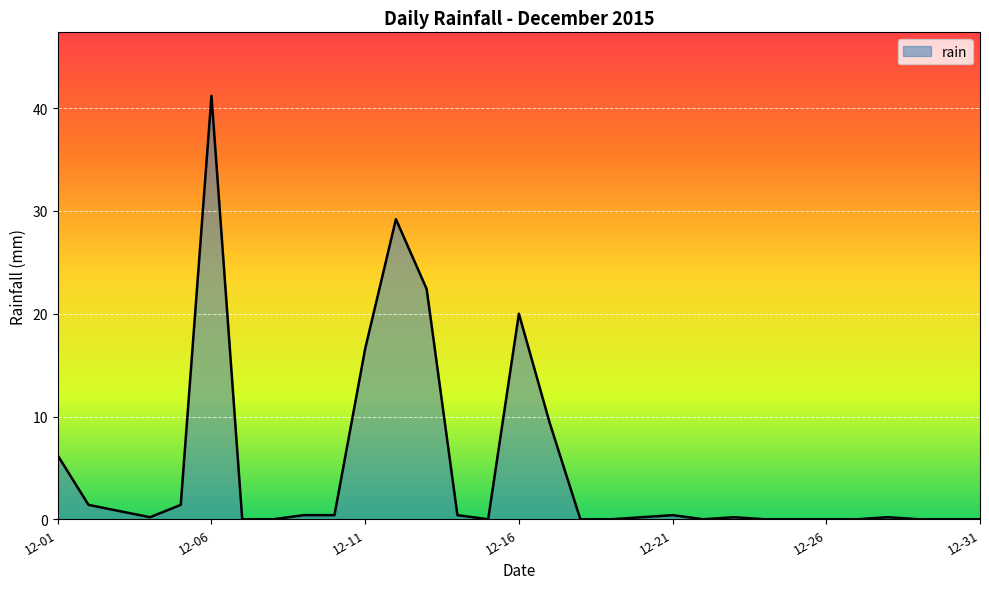

What is the maximum value shown in the chart?

41.2